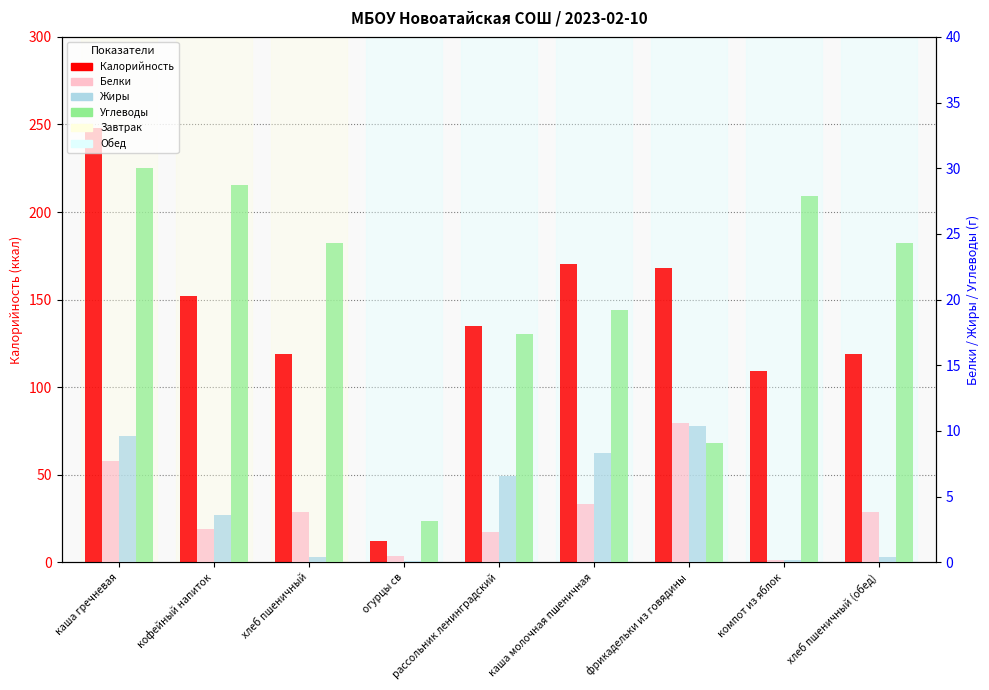

What is the minimum value shown in the chart?

0.1